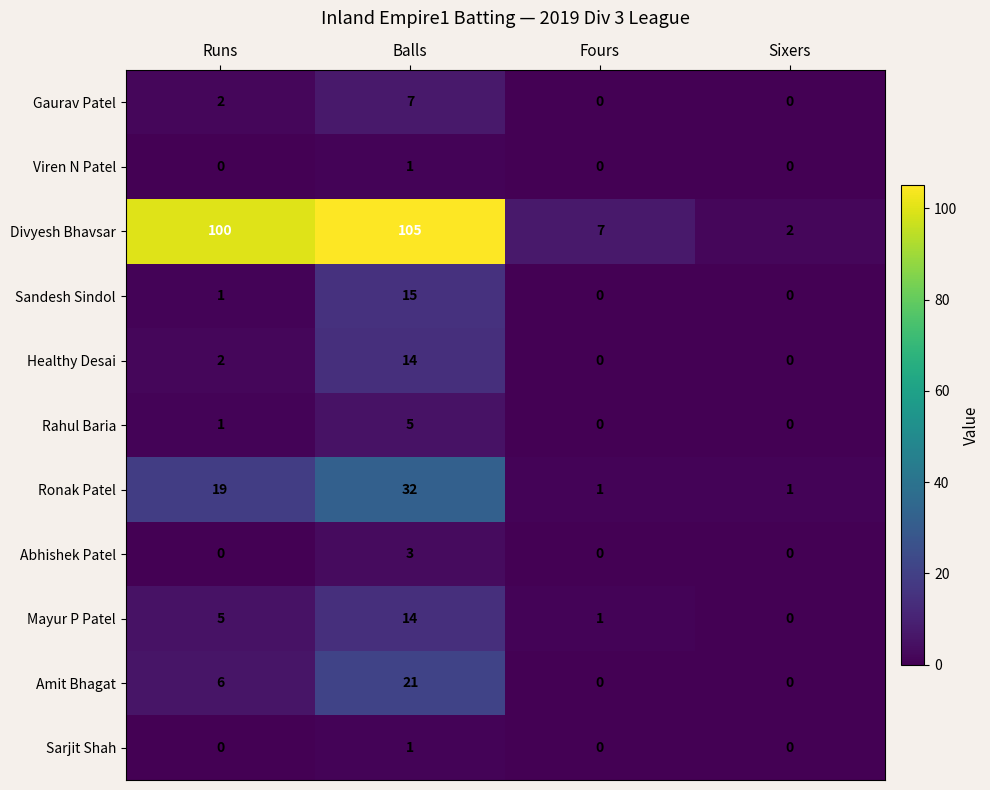

What is the spread (max minus min) of values at Balls?

104